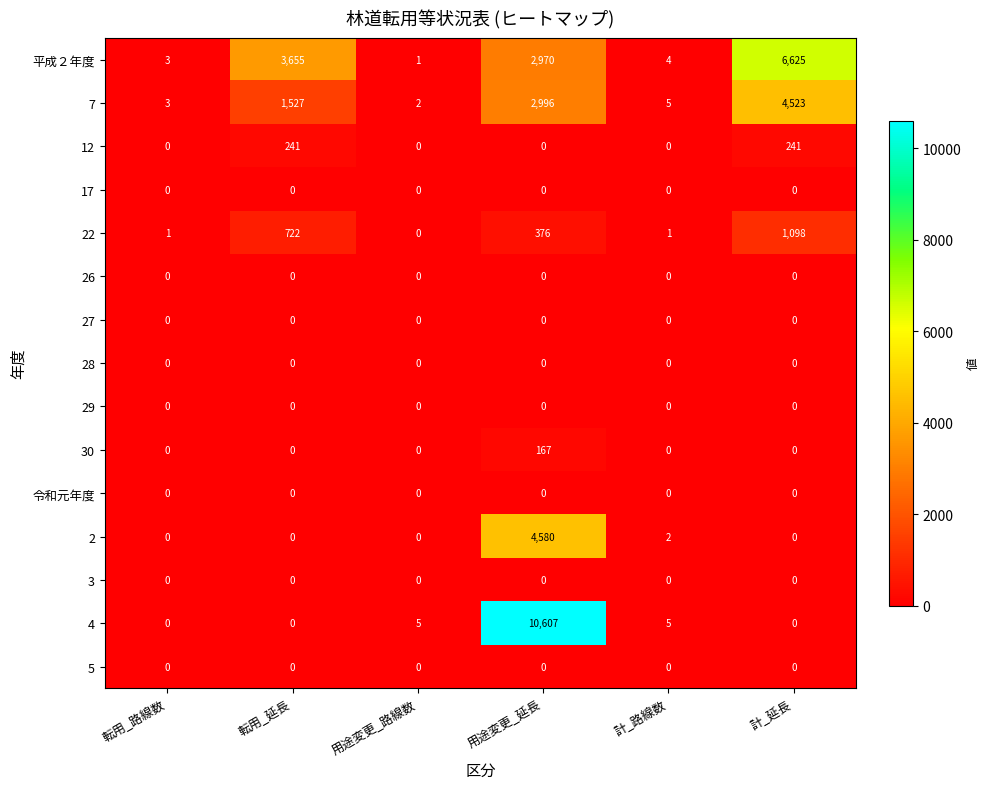

At how many categories does at least one series exceed 9162?

1